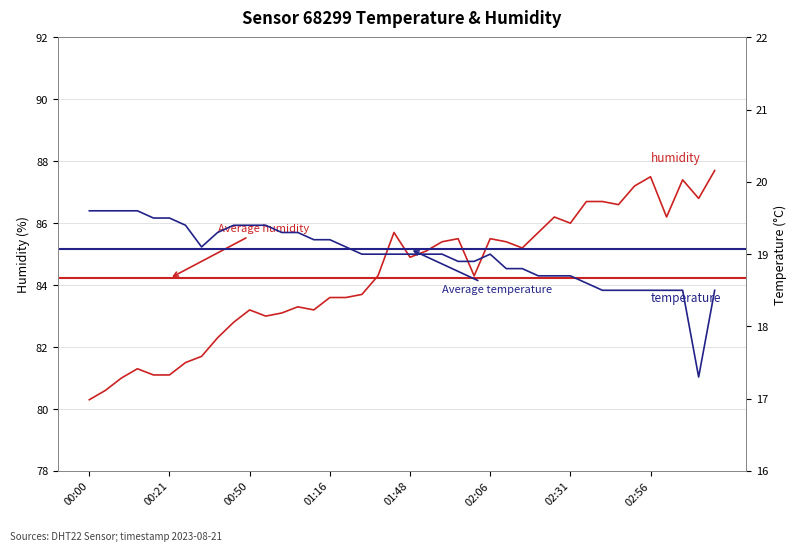

At 39, list the series in order from largest to smallest.

humidity, temperature